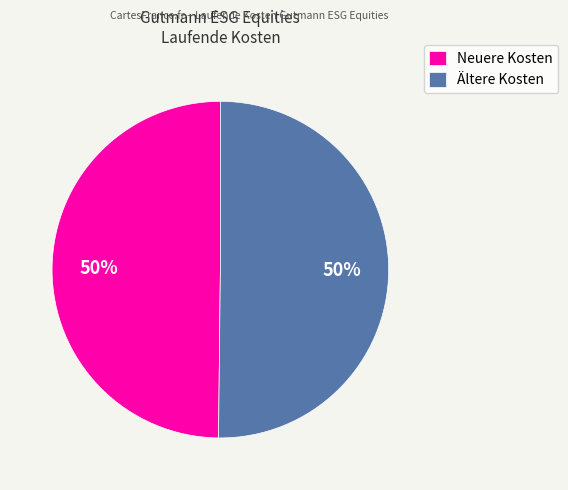

The Ältere Kosten slice represents 50% of the pie. True or false?

True